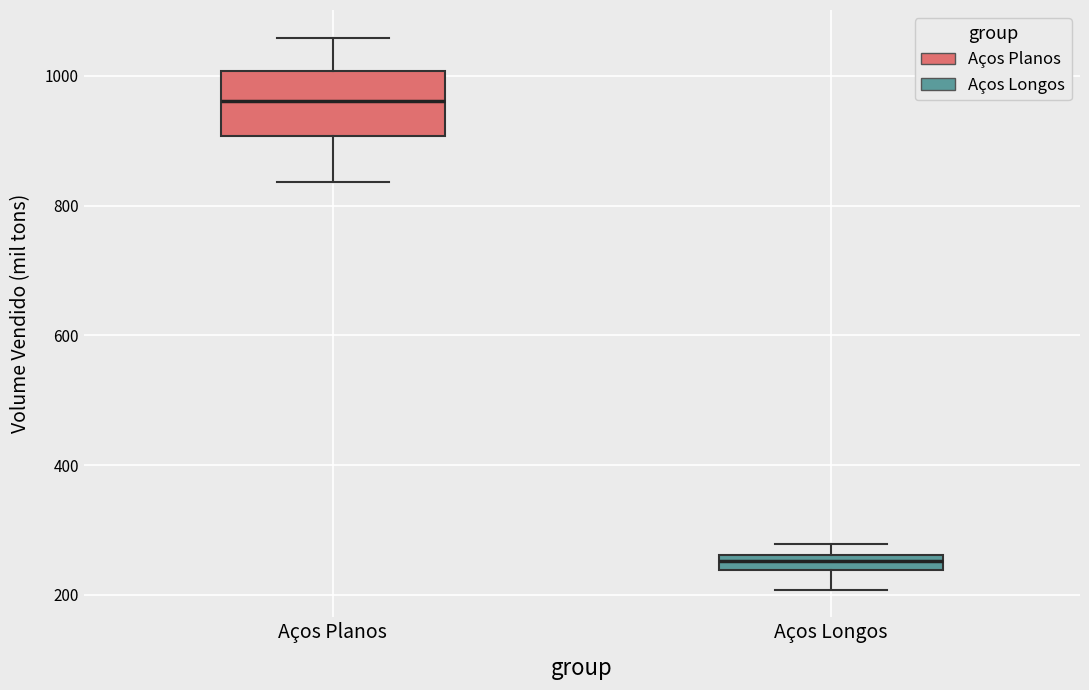

Which box has the lowest median line?

Aços Longos